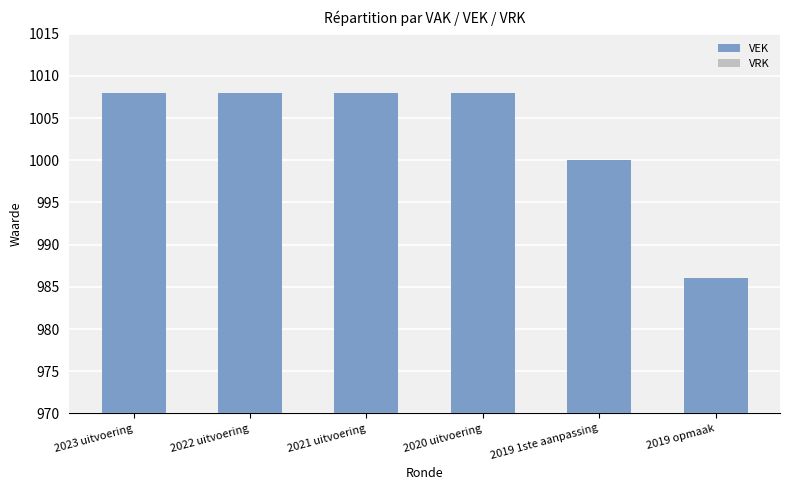

True or false: the data shows 986 at 2019 opmaak.

True